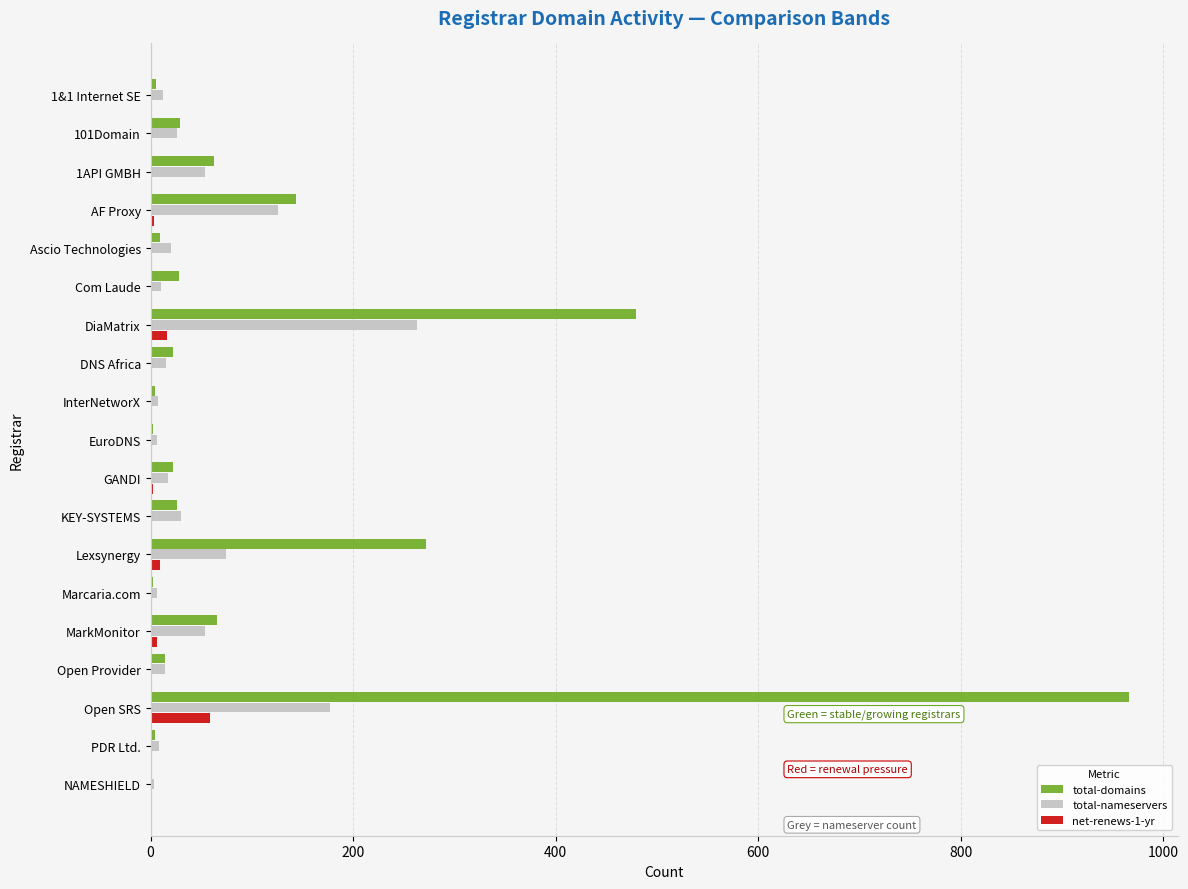

Which category has the highest value across all series?

Open SRS